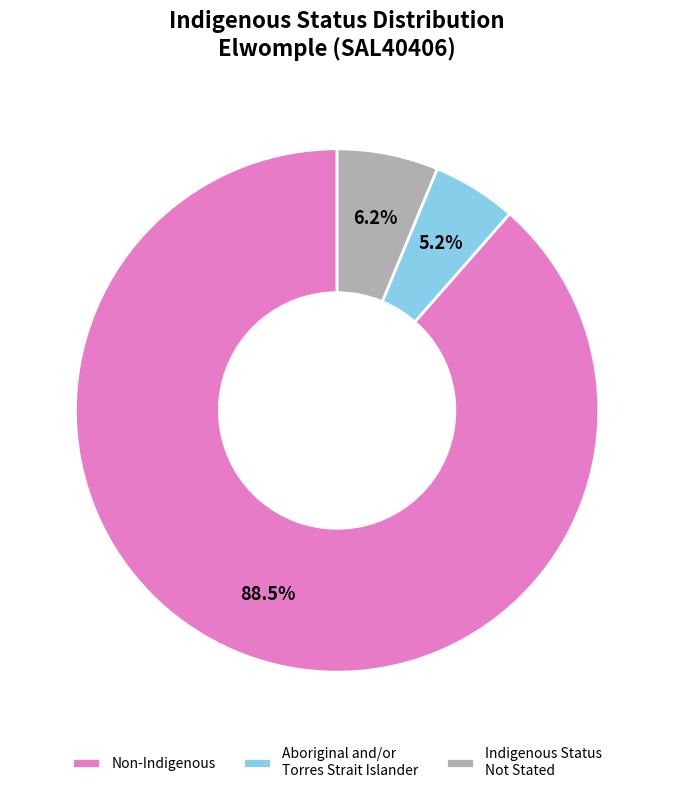

Which slice is the smallest?

Aboriginal and/or Torres Strait Islander